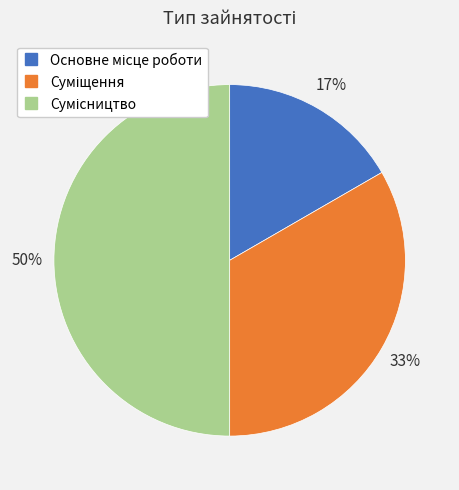

To the nearest percent, what is the difference between the largest and smallest slice percentages?

33%